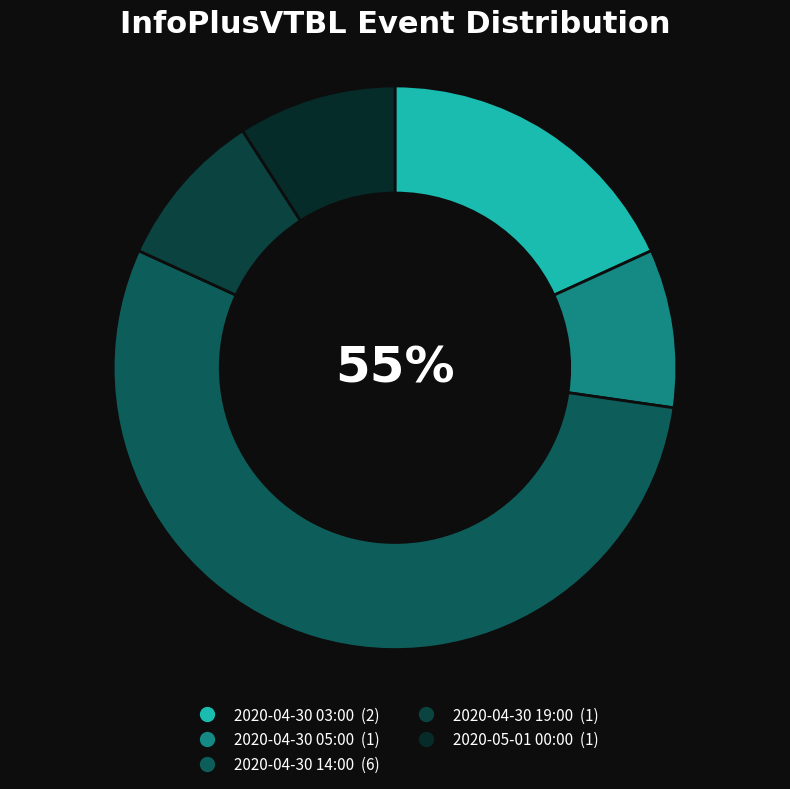

Rank the categories by value from lowest to highest.

2020-04-30 05:00, 2020-04-30 19:00, 2020-05-01 00:00, 2020-04-30 03:00, 2020-04-30 14:00